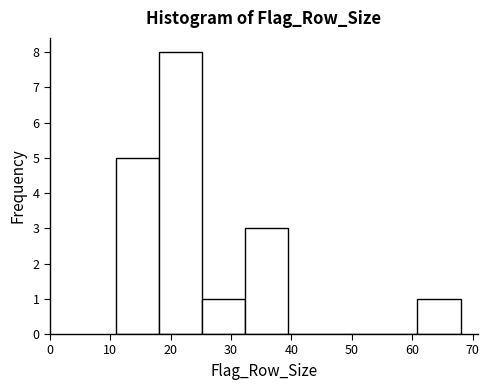

Reading left to right, list every bar in this chart as the range it spans on the x-axis followed by its height. Neither the bar edges nor the heights are printed on the chart, so give them approximately, as read against the axes.

11 to 18: 5
18 to 25: 8
25 to 32: 1
32 to 40: 3
40 to 47: 0
47 to 54: 0
54 to 61: 0
61 to 68: 1